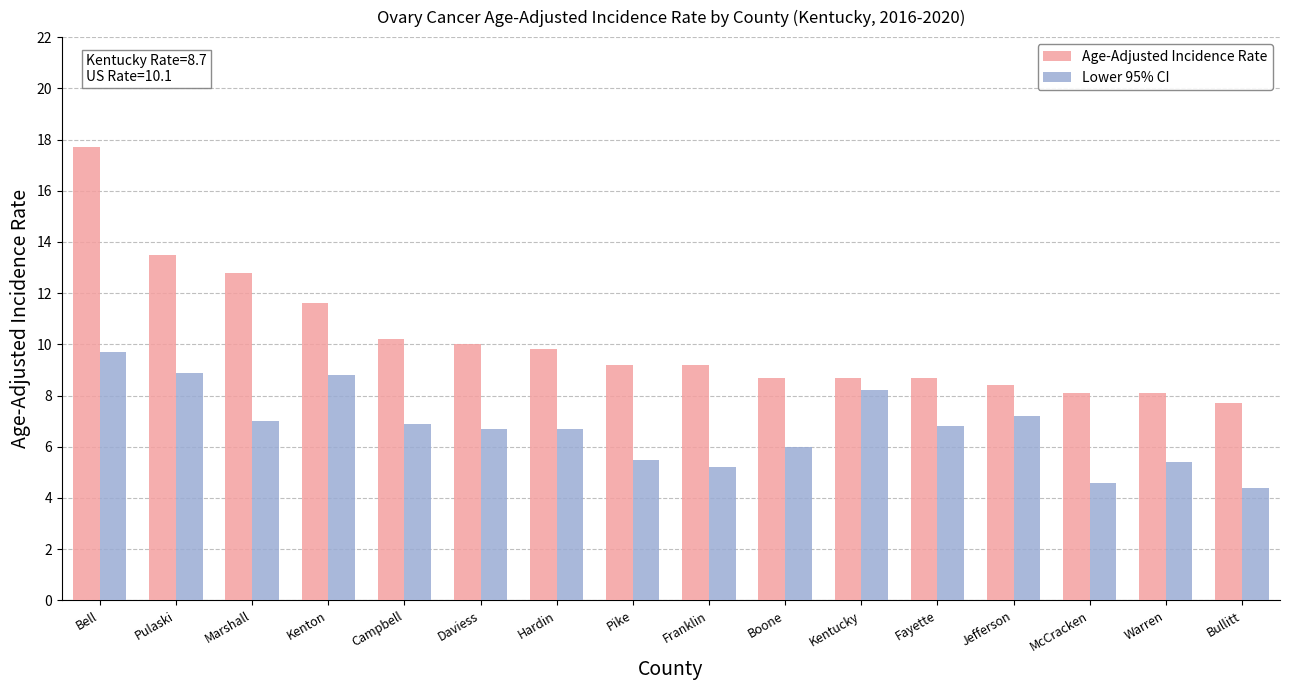

How many groups of bars are there?

16